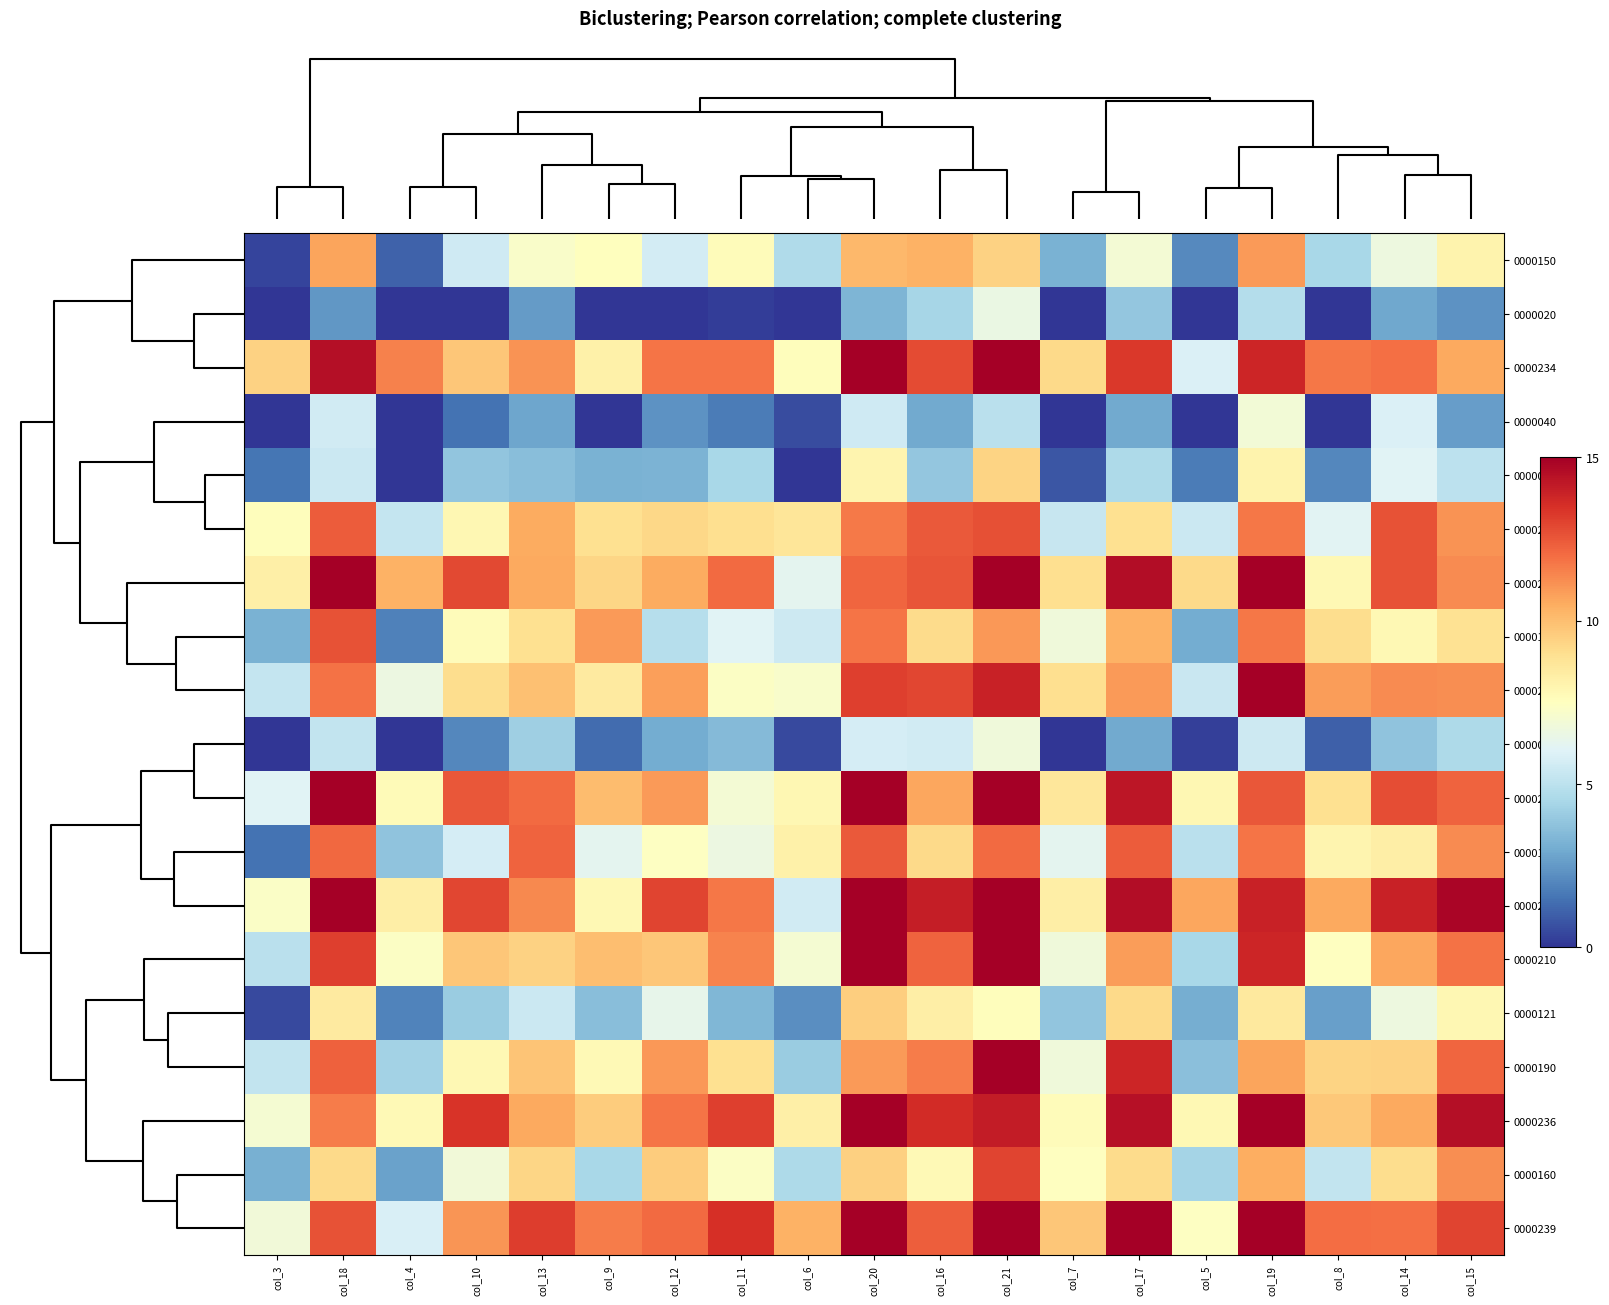

What is the maximum value shown in the chart?

15.0